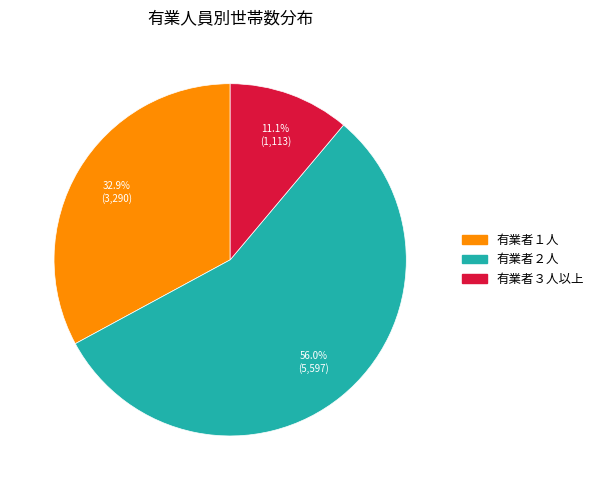

To the nearest percent, what percentage of the pie is 有業者２人?

56%